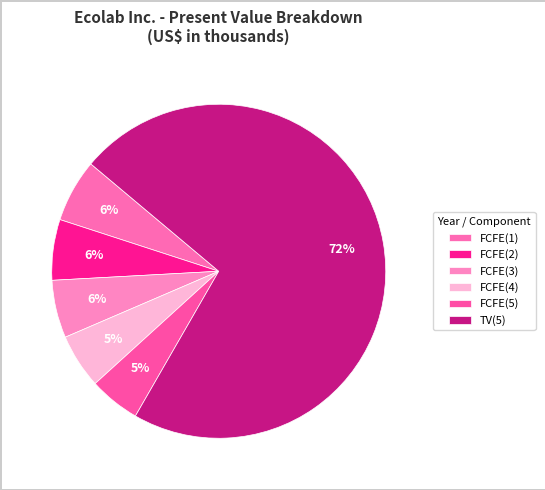

What is the change in value from FCFE(2) to FCFE(5)?

-520931